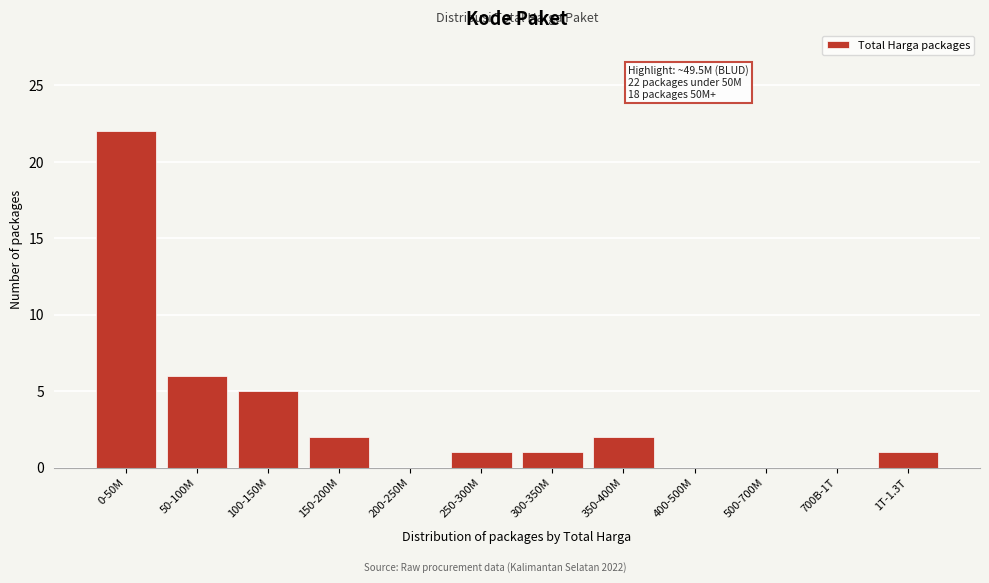

Reading left to right, transcribe all the data shown in this chart.

0-50M=22	50-100M=6	100-150M=5	150-200M=2	200-250M=0	250-300M=1	300-350M=1	350-400M=2	400-500M=0	500-700M=0	700B-1T=0	1T-1.3T=1